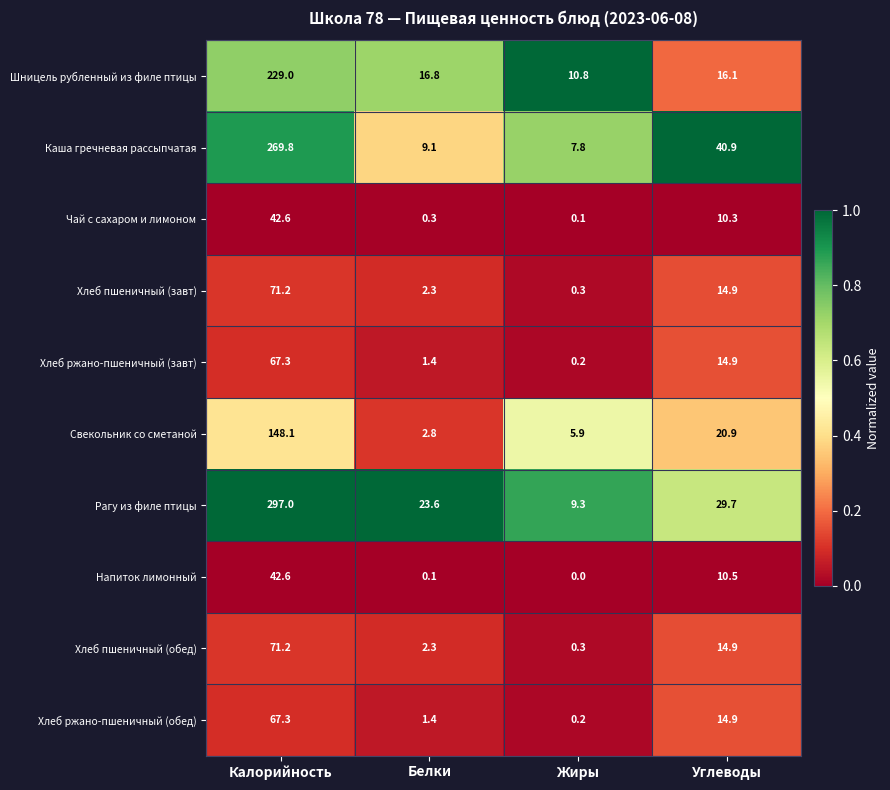

At which category is the sum across all series the highest?

Калорийность